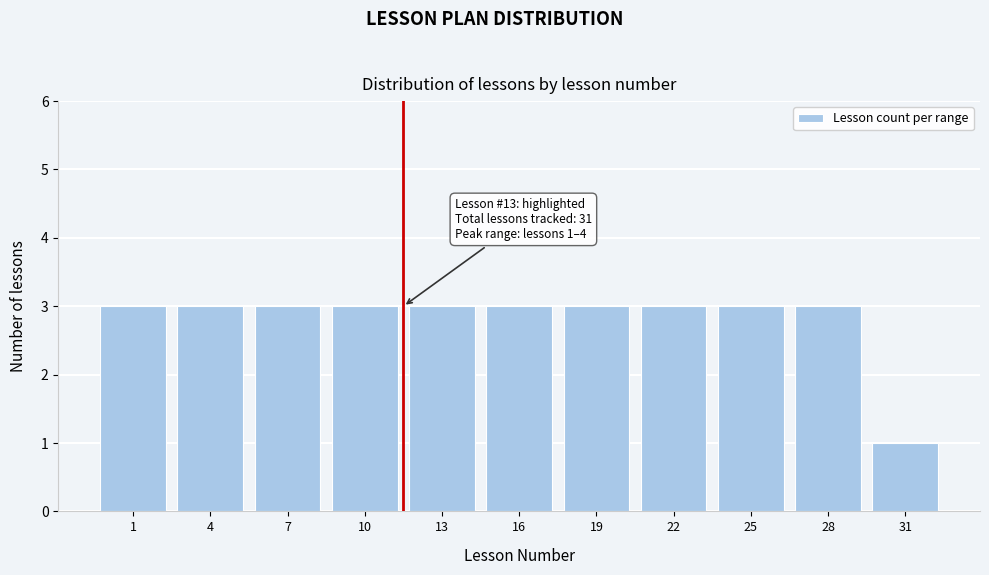

Reading left to right, transcribe all the data shown in this chart.

1=3	4=3	7=3	10=3	13=3	16=3	19=3	22=3	25=3	28=3	31=1